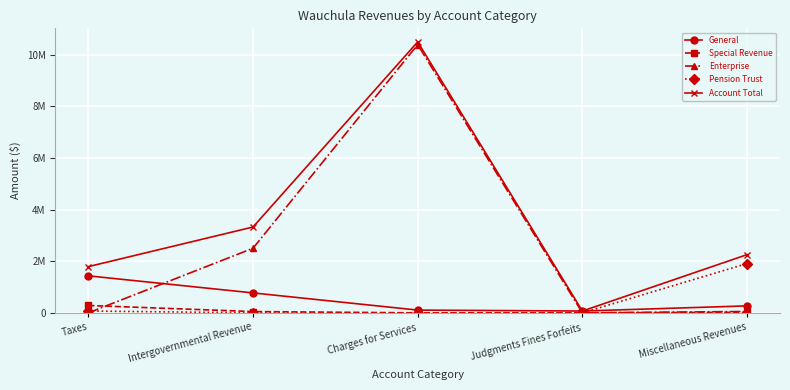

What are all the series names shown in the legend?

General, Special Revenue, Enterprise, Pension Trust, Account Total